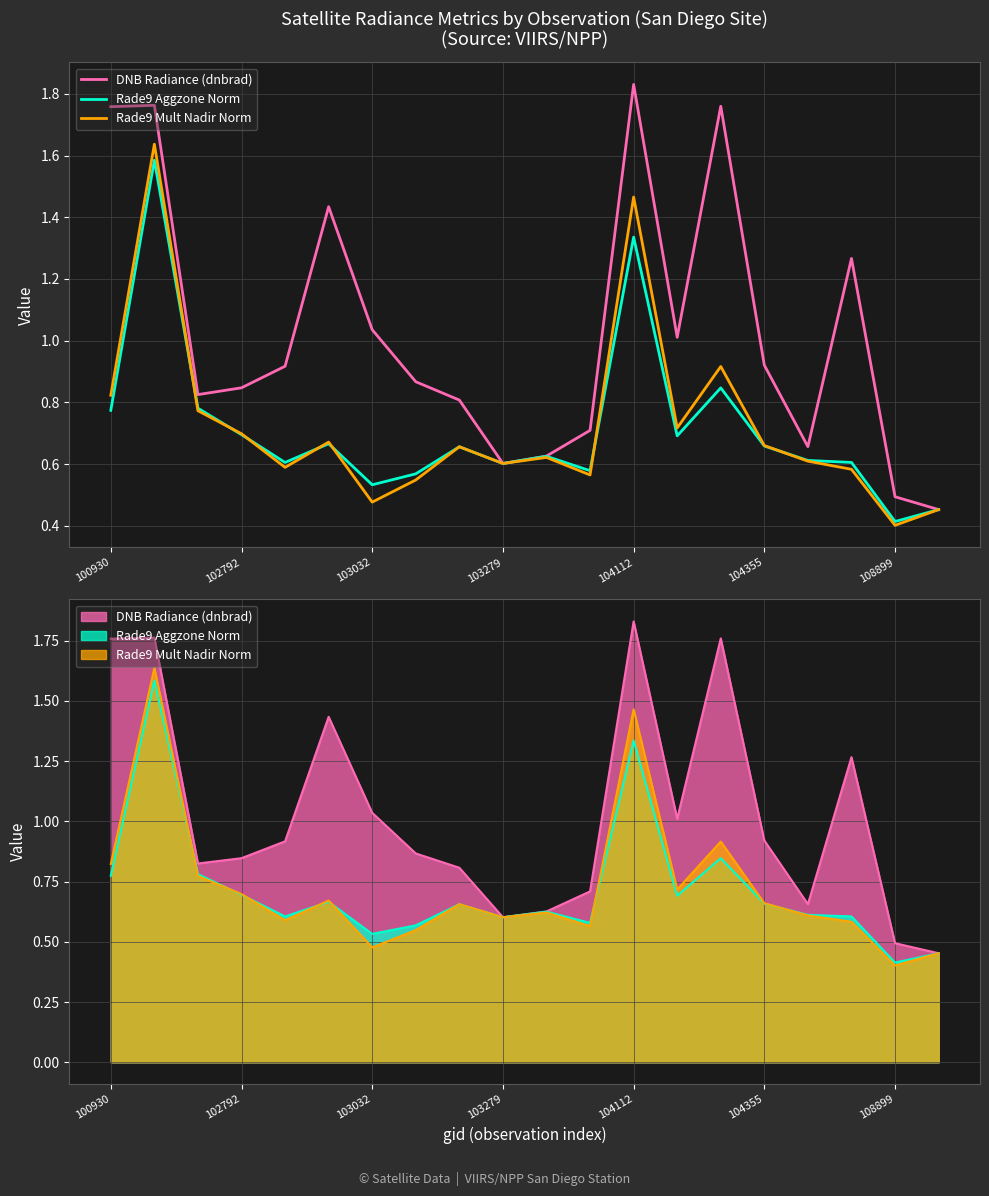

How many lines are shown in the chart?

3